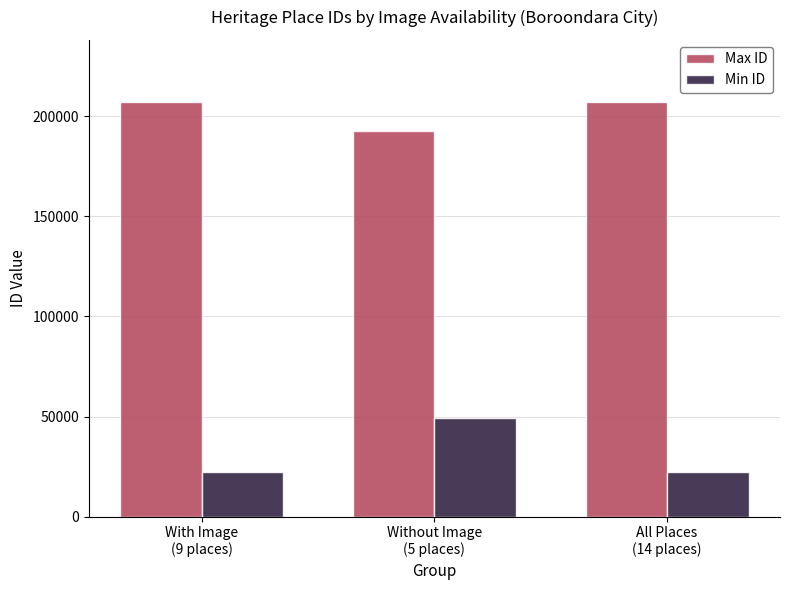

How many groups of bars are there?

3